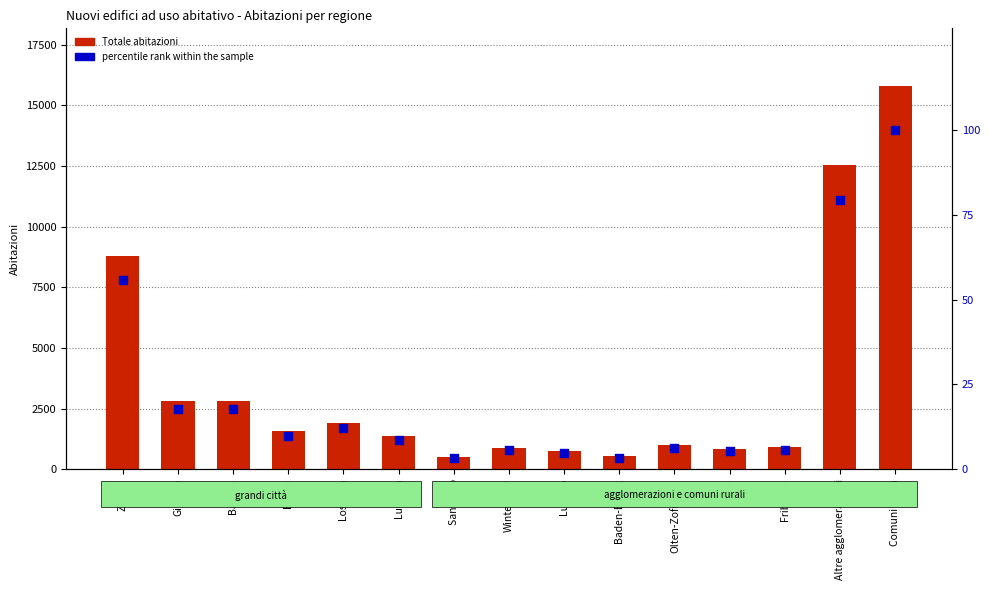

Which series contains the highest Y value?

Totale abitazioni